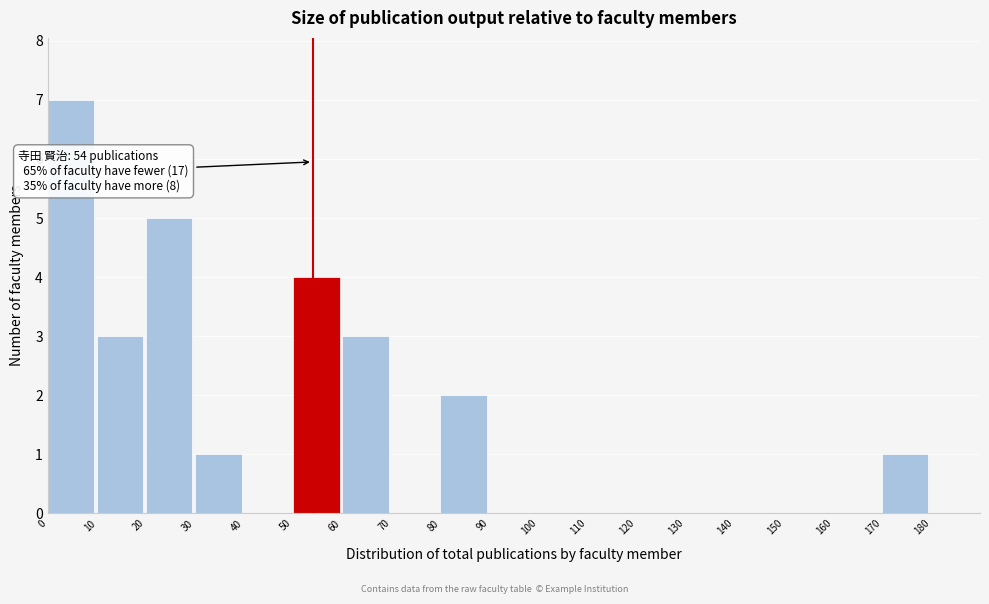

Which range on the x-axis has the tallest bar?

0 to 10